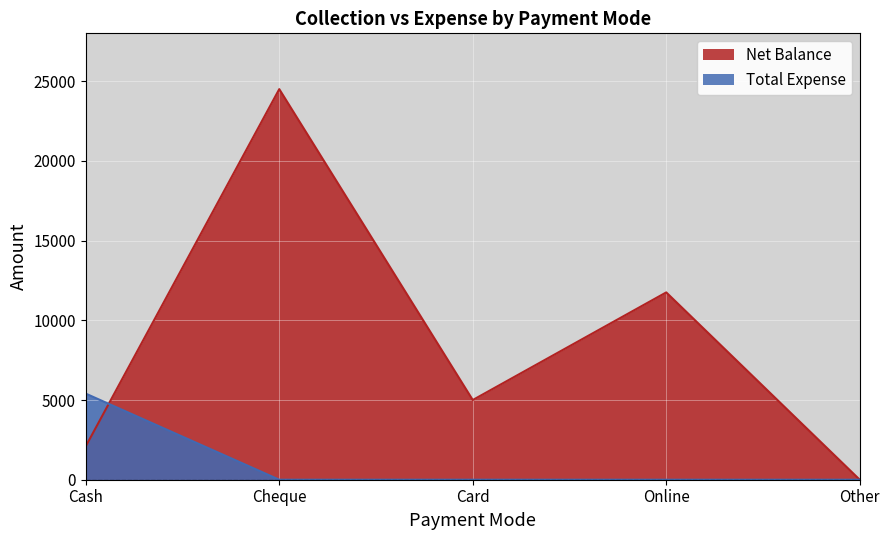

What is the value of the Net Balance point at the 3rd from the left?

5000